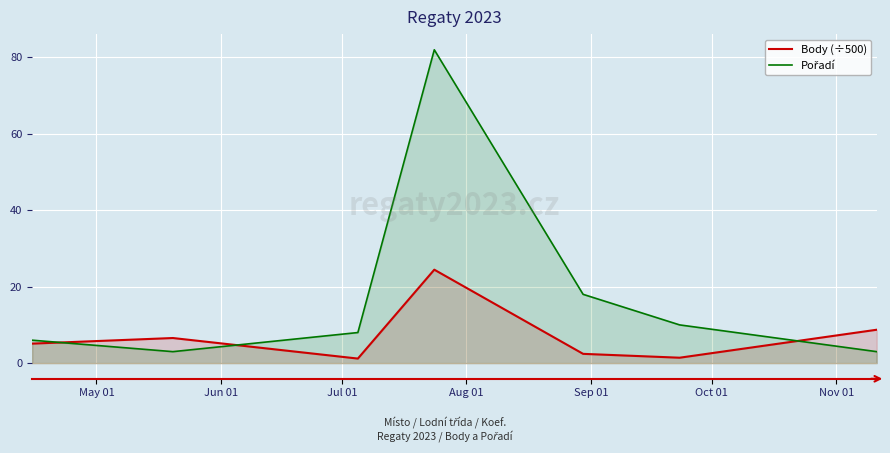

What is the difference between the maximum and minimum values in the Body (÷500) series?

23.3